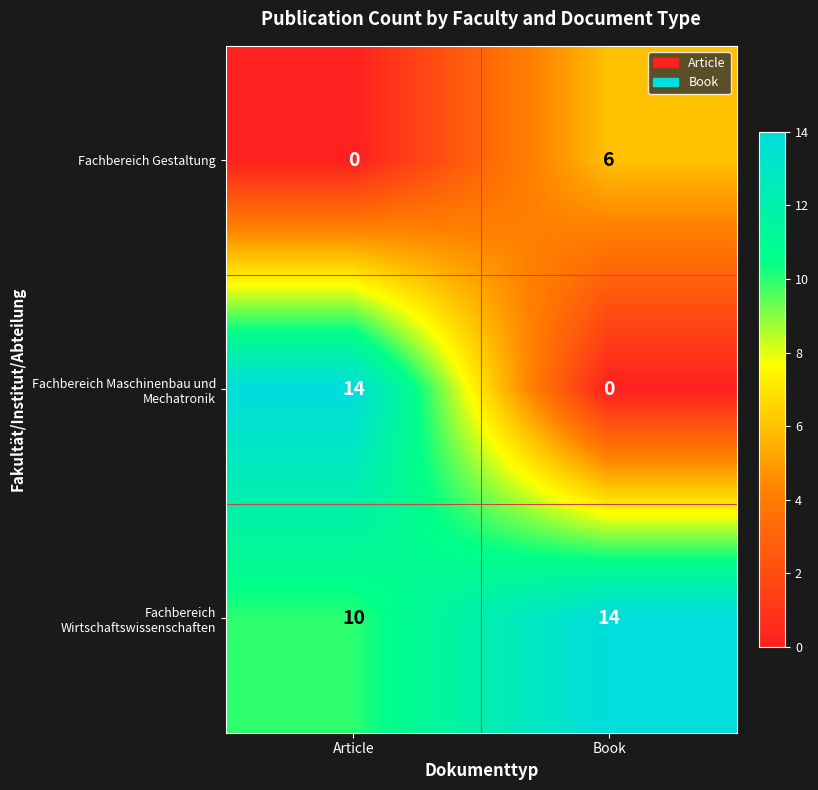

What is the sum of all Fachbereich Wirtschaftswissenschaften values?

24